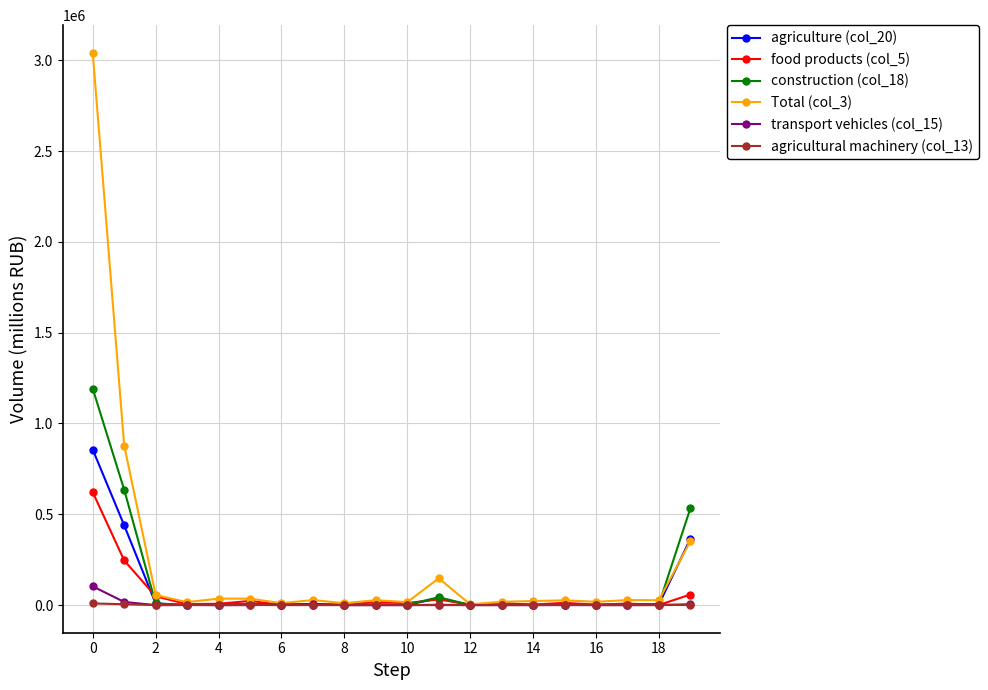

What is the difference between the second highest and second lowest values in the agriculture (col_20) series?

438630